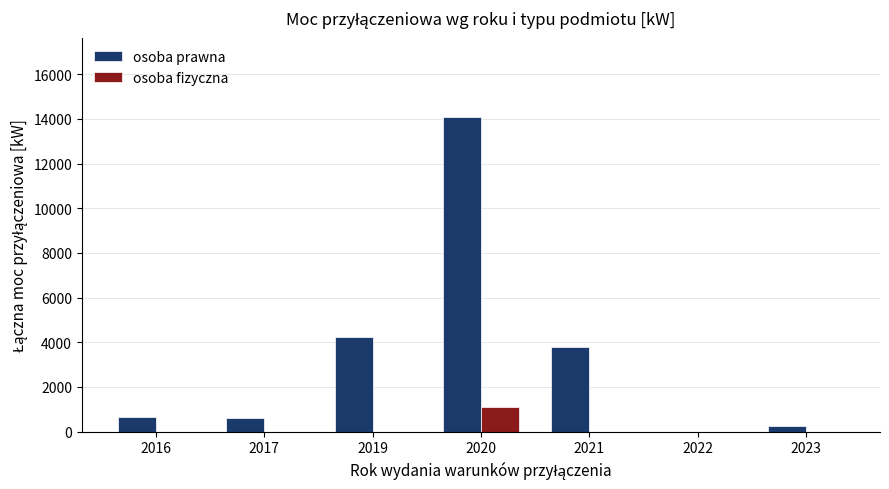

At which label does osoba fizyczna reach its peak?

2020